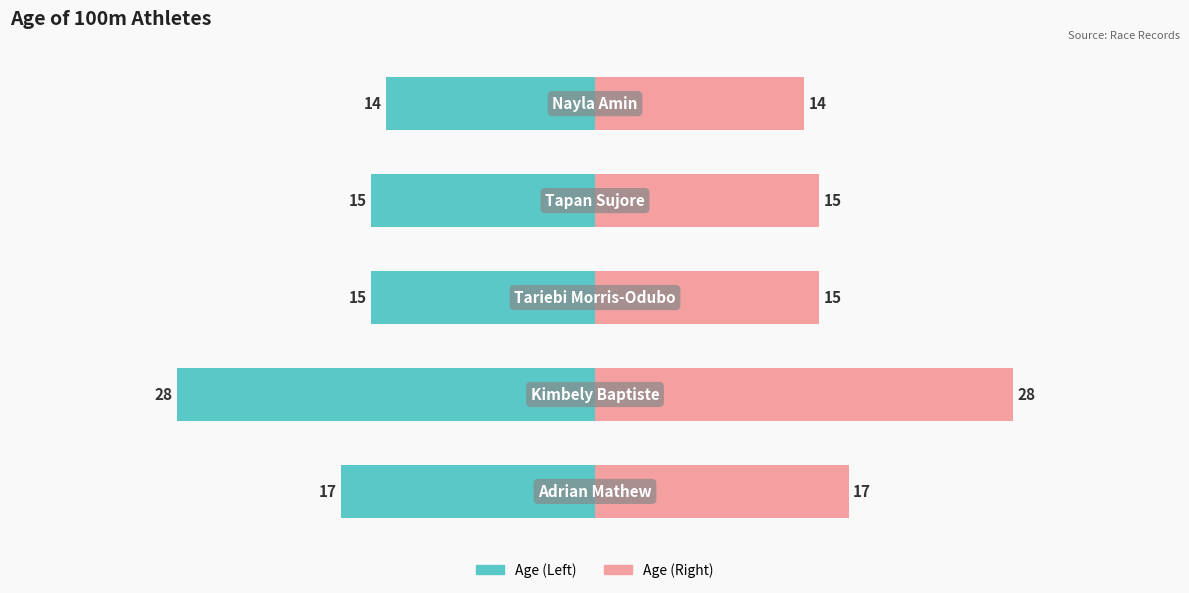

Which series has the largest total across all categories?

Age (right)